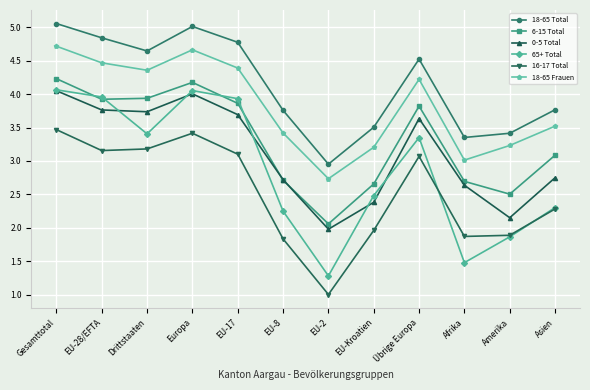

At which category is the sum across all series the highest?

Gesamttotal